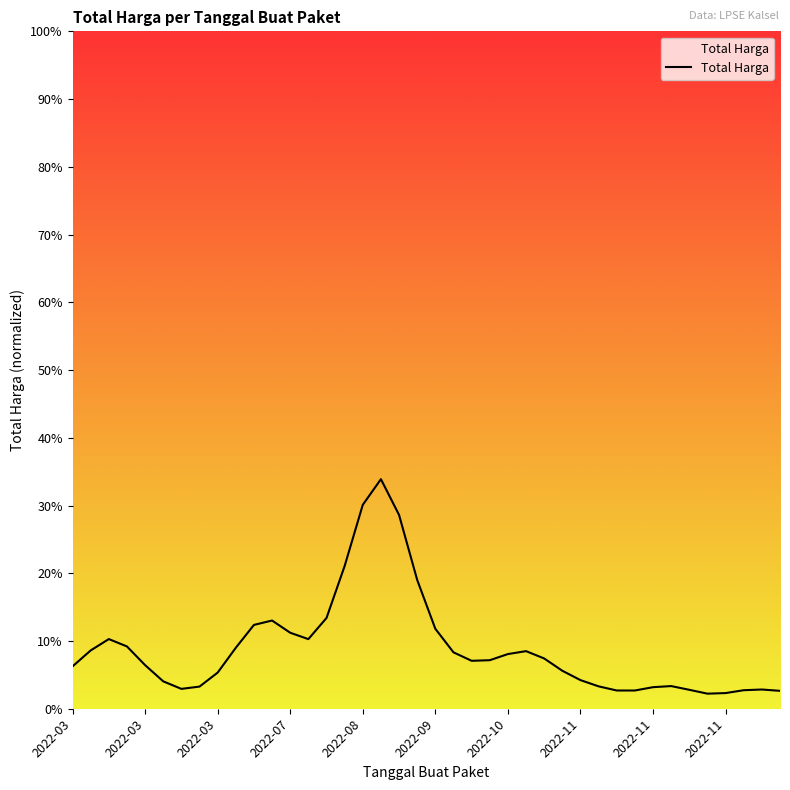

What is the maximum value shown in the chart?

33.9